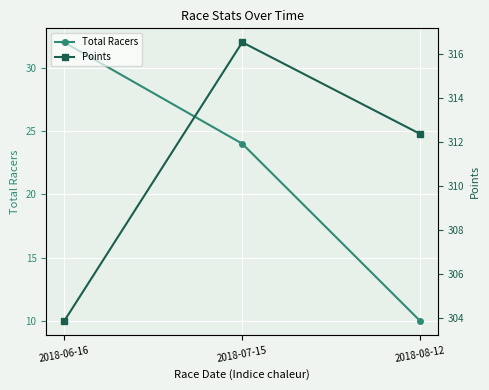

Where does the Total Racers series first go above 24?

2018-06-16